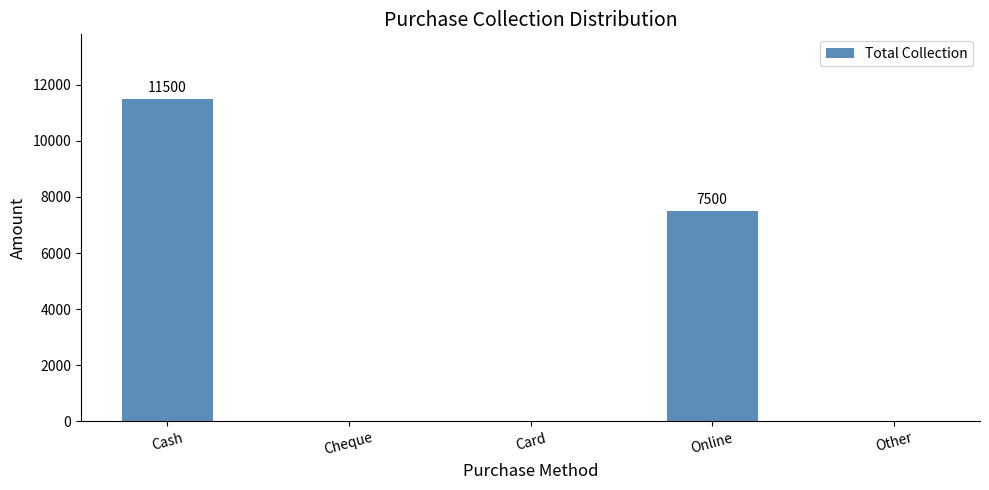

The chart shows a value of -4829 at Other. True or false?

False